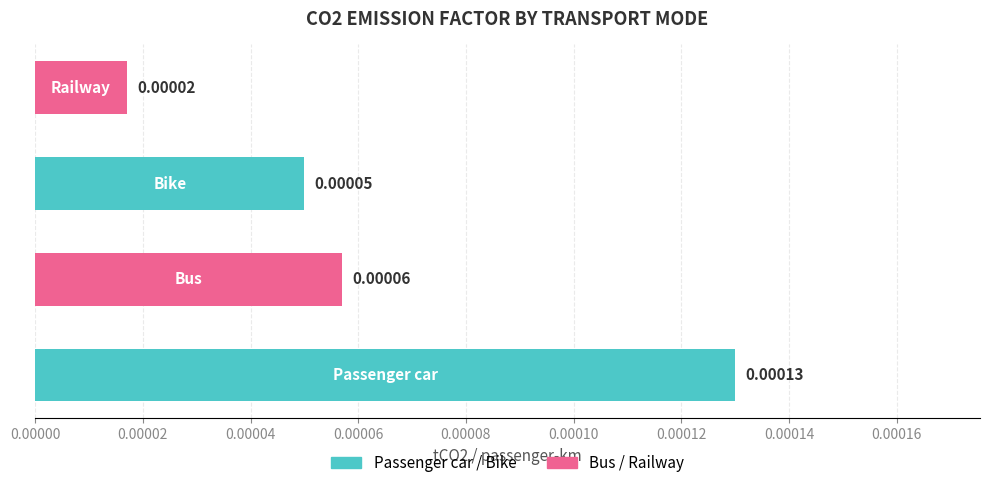

How many bars are there in total?

4